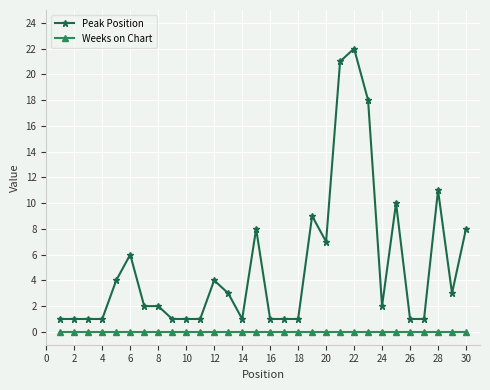

True or false: Peak Position and Weeks on Chart cross at least once.

False